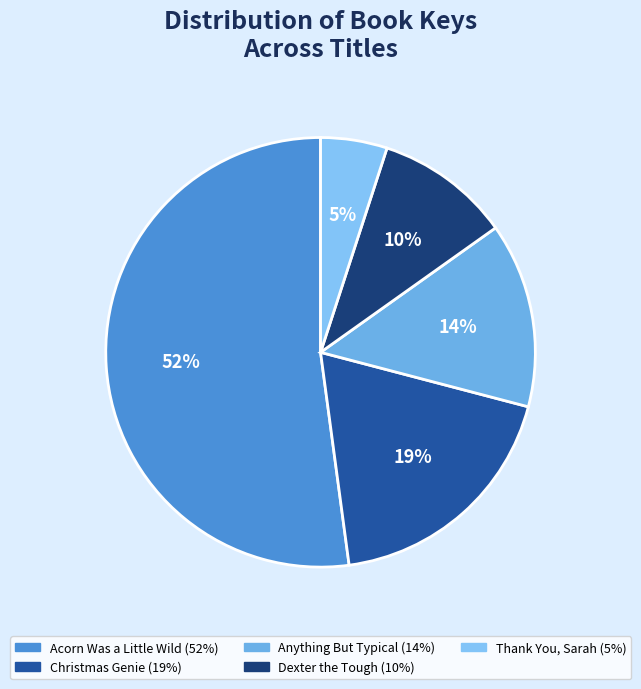

True or false: Acorn Was a Little Wild accounts for 65% of the total.

False